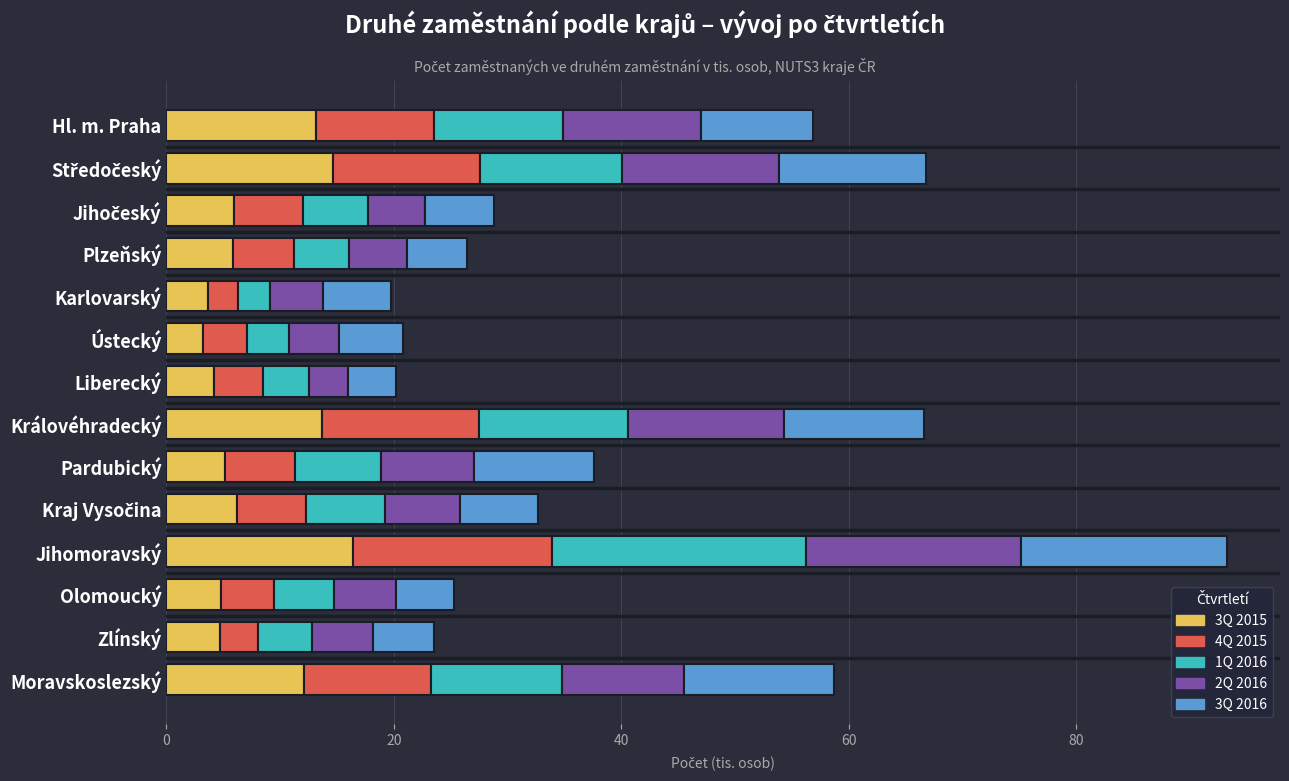

What is the total value across all series at Hl. m. Praha?

56.9